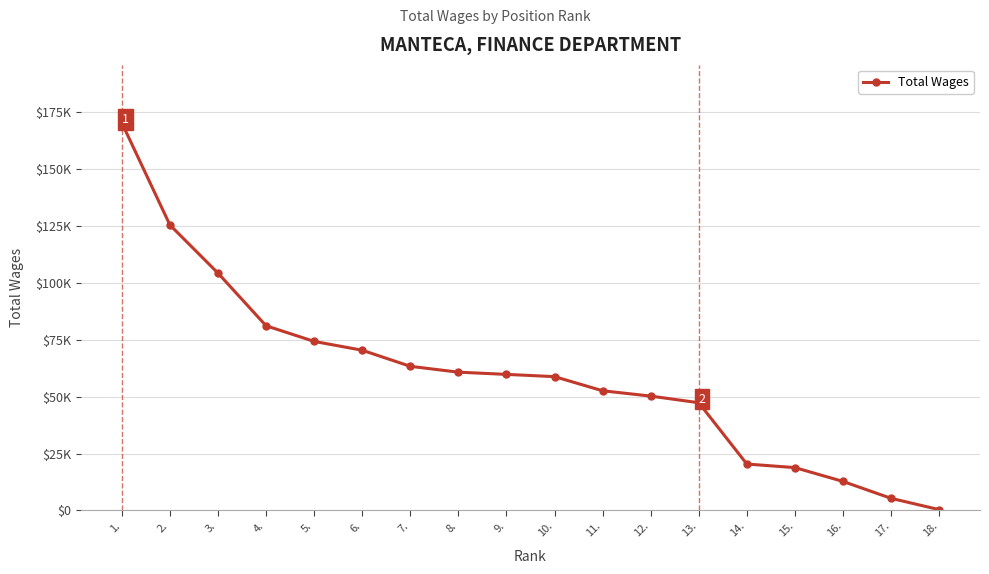

Does the chart display data point markers on the line(s)?

Yes